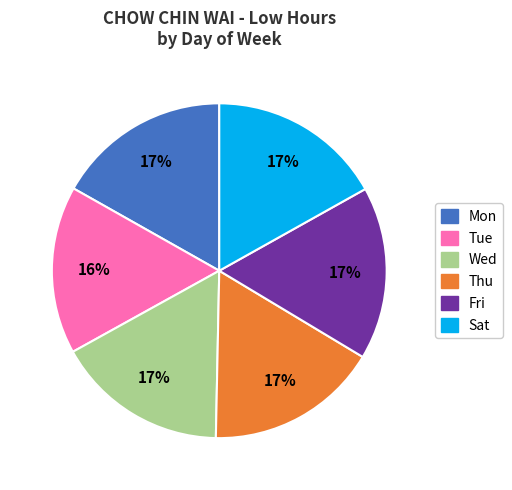

Approximately how many times larger is the value at Fri compared to Sat?

1.0